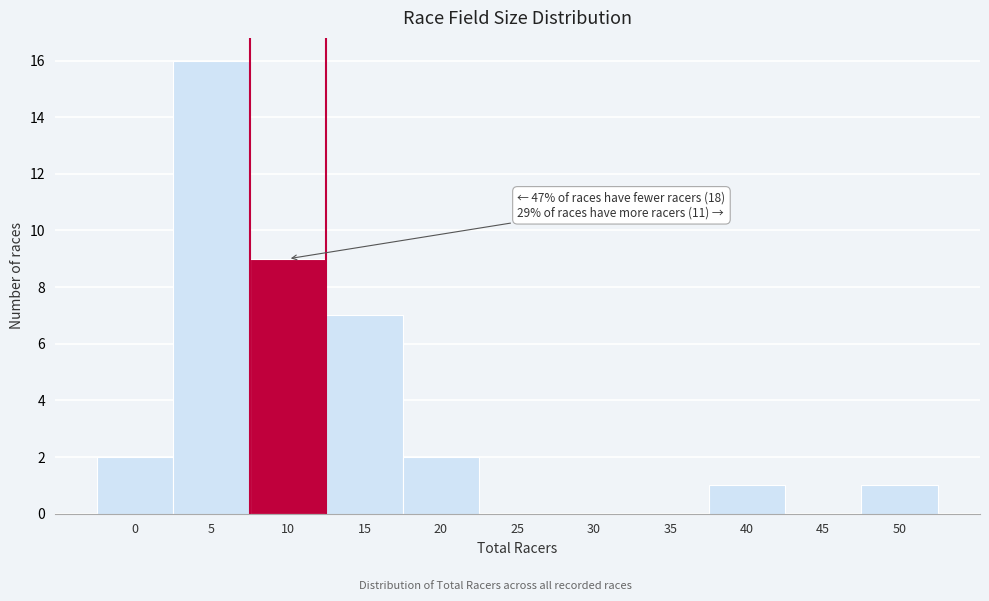

Reading left to right, what are all the values shown in this chart?

0=2	5=16	10=9	15=7	20=2	25=0	30=0	35=0	40=1	45=0	50=1